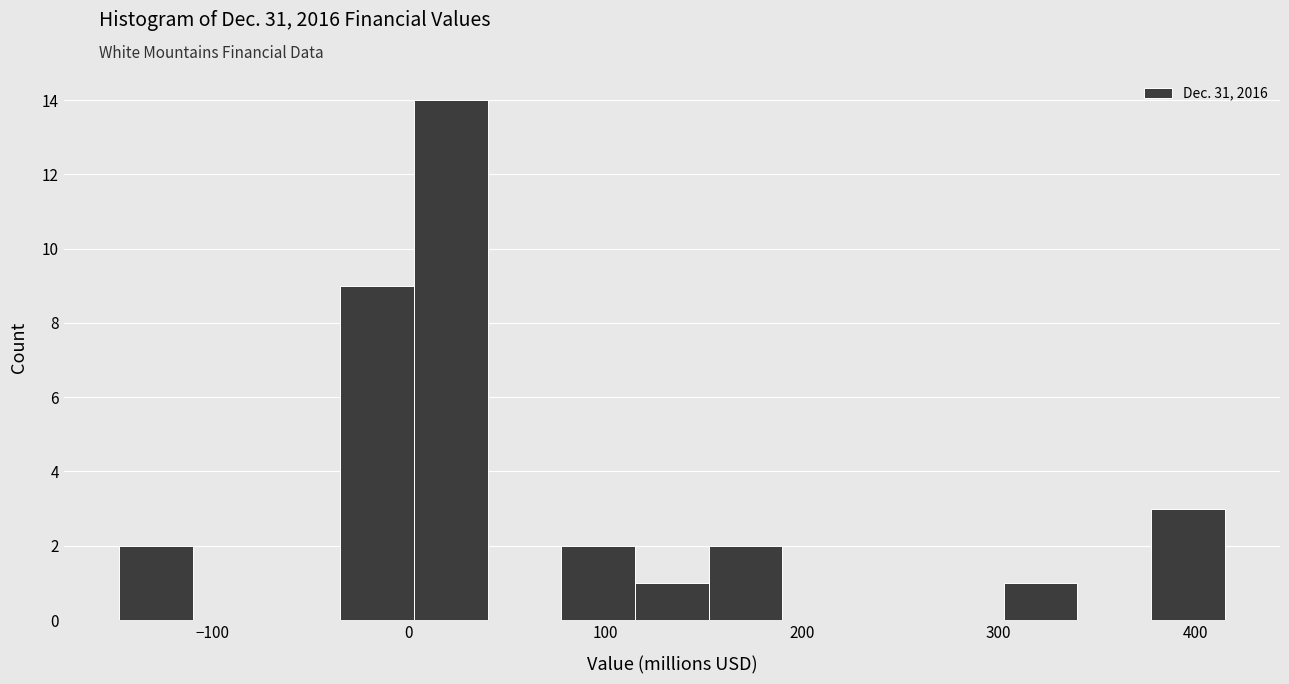

Around what value on the x-axis is the tallest bar? Give the approximate position of its centre, as read against the axis.

20